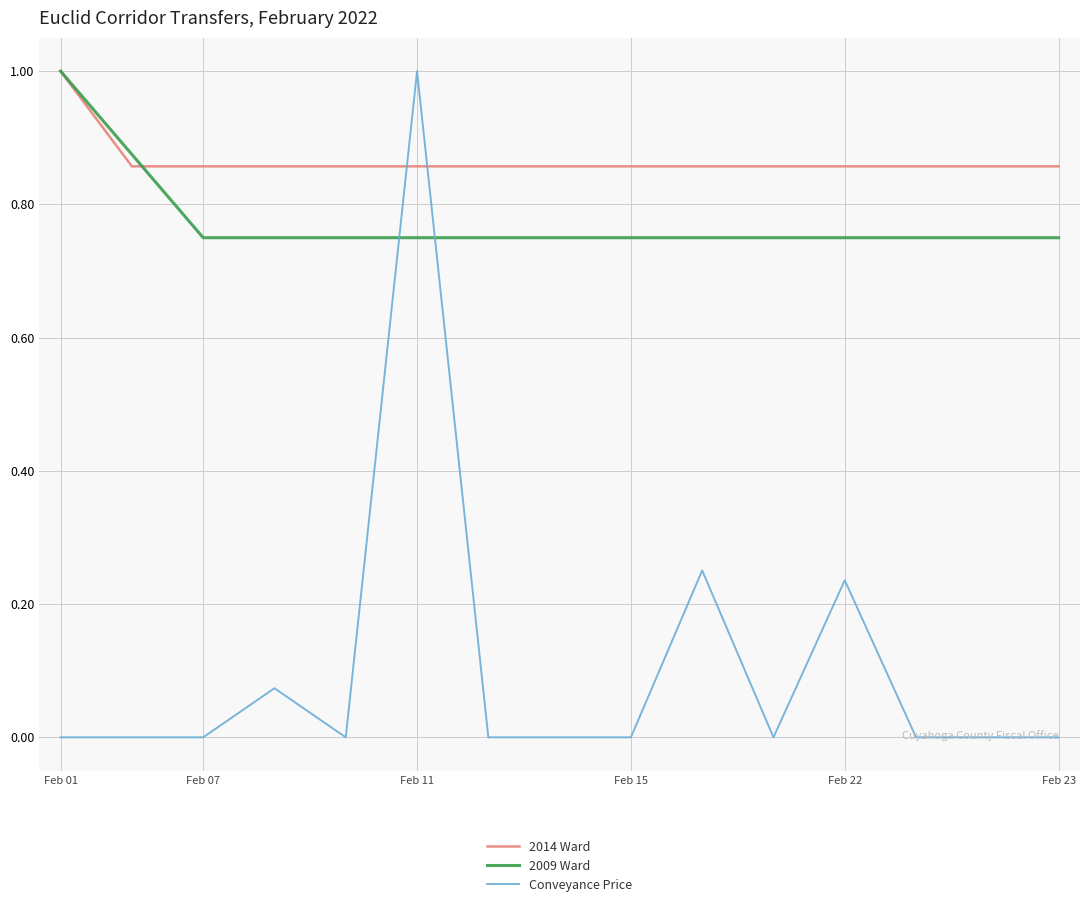

What is the sum of all Conveyance Price values?

1.6